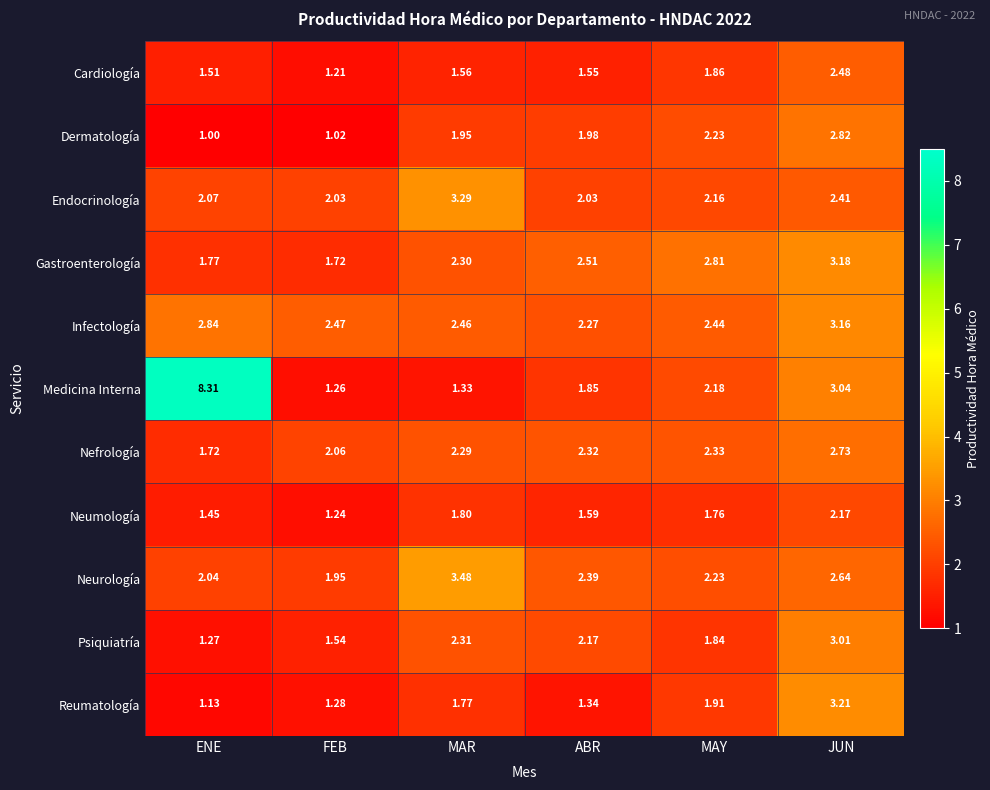

Rank the series by their maximum value, from highest to lowest.

Medicina Interna, Neurología, Endocrinología, Reumatología, Gastroenterología, Infectología, Psiquiatría, Dermatología, Nefrología, Cardiología, Neumología